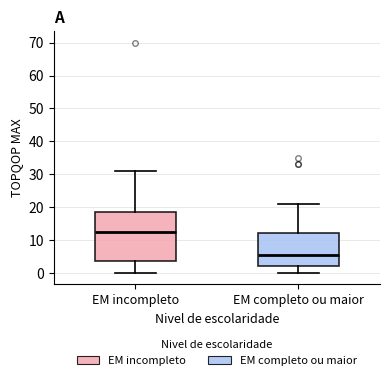

Reading left to right, read every box against the y-axis: the position of its median line, the range the box covers, and the ends of its whiskers. The values are not printed on the chart, so give them approximately, as read against the axis.

EM incompleto: median 13, box 4 to 19, whiskers 0 to 31
EM completo ou maior: median 6, box 2 to 12, whiskers 0 to 21